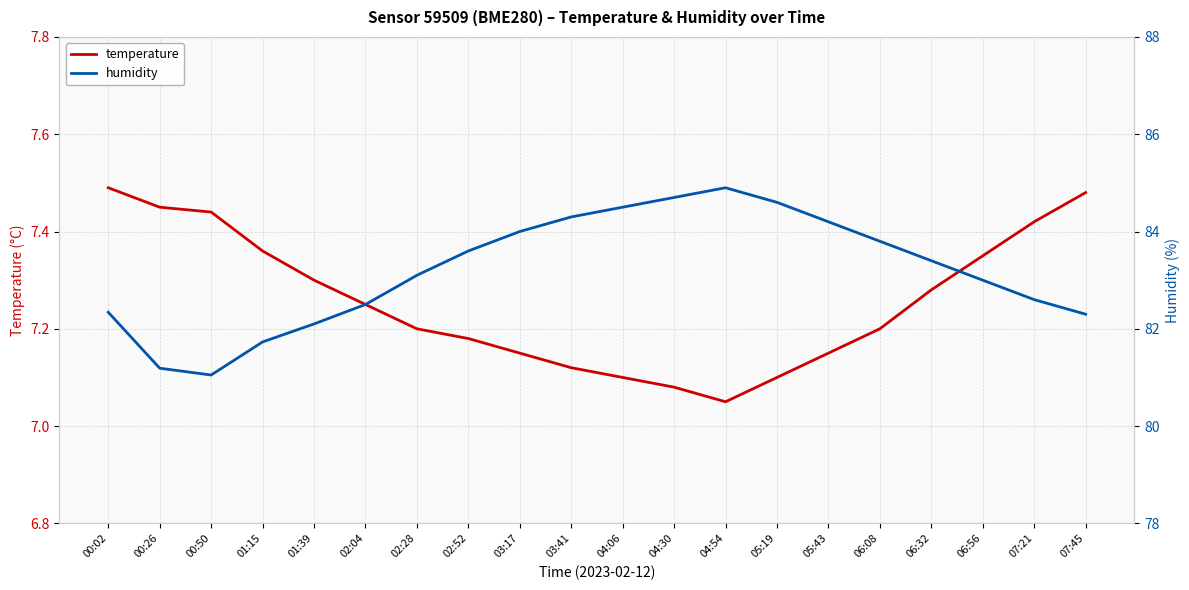

Rank the series at 01:15 from lowest to highest value.

temperature, humidity